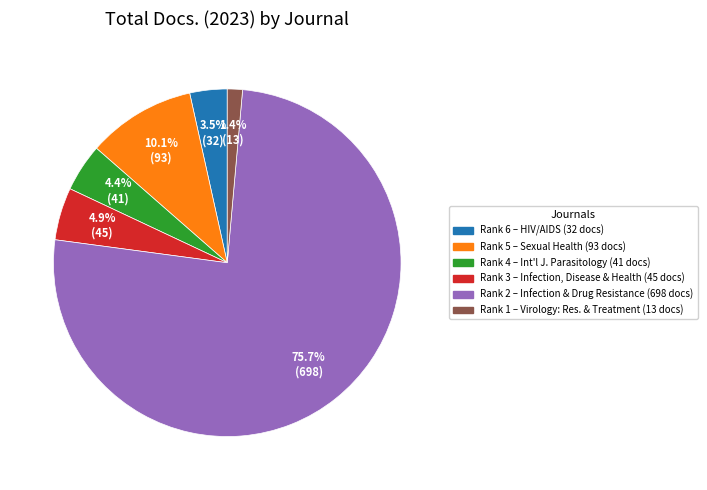

Which category accounts for the majority?

Infection and Drug Resistance